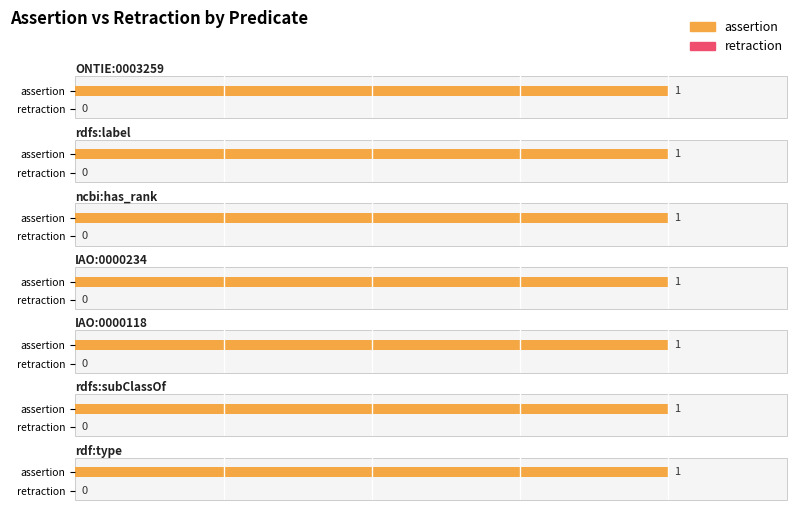

Which has a higher value, IAO:0000118 or rdfs:label?

IAO:0000118